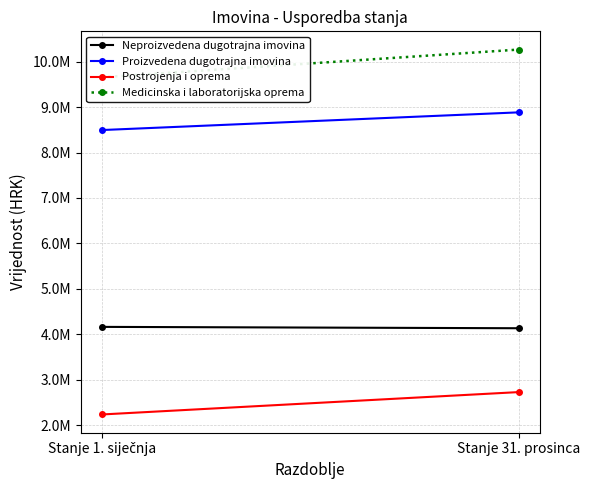

What position from the left is Stanje 31. prosinca?

2